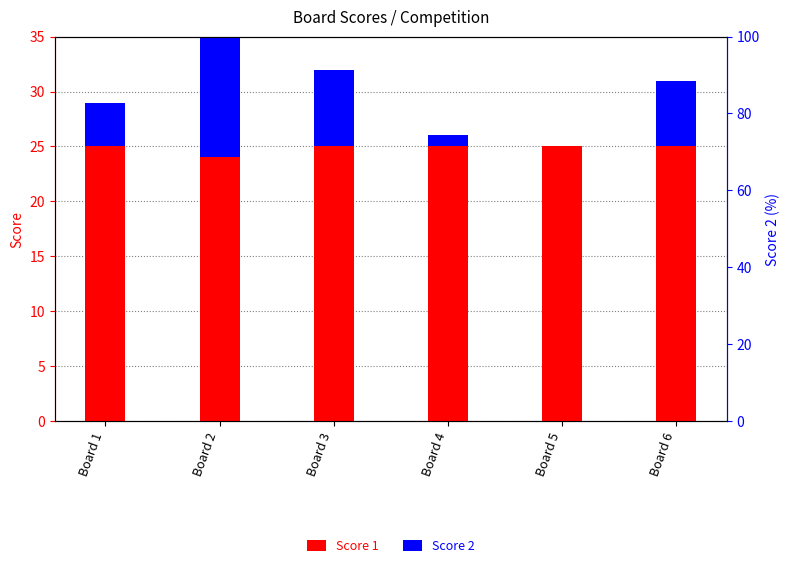

Which category has the lowest value in the Score 1 series?

Board 2